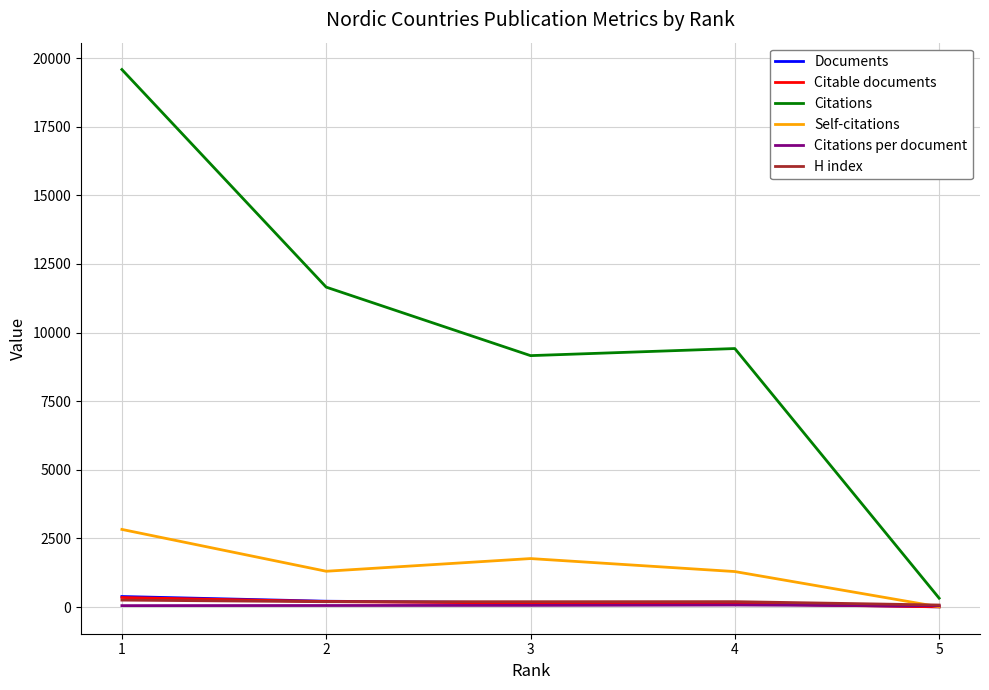

At which label does Citable documents first exceed 142?

1